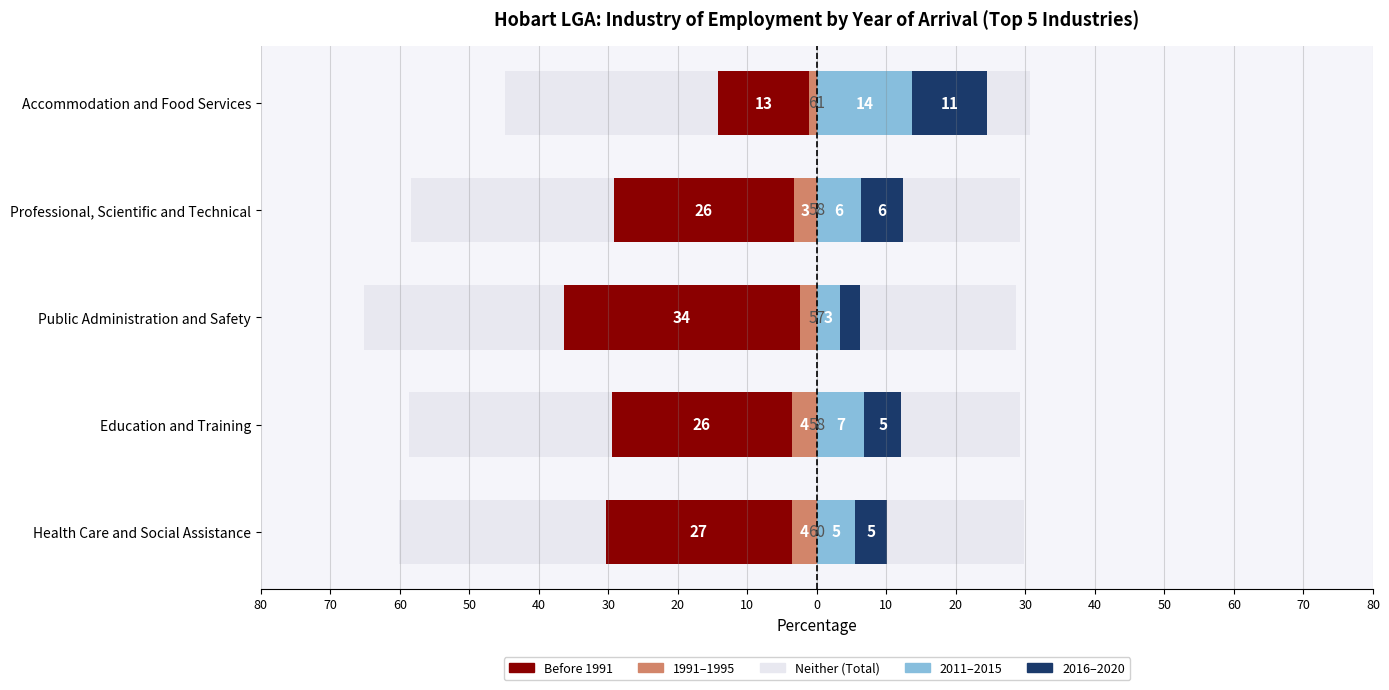

What is the lowest value of the Before 1991 series?

-34.0